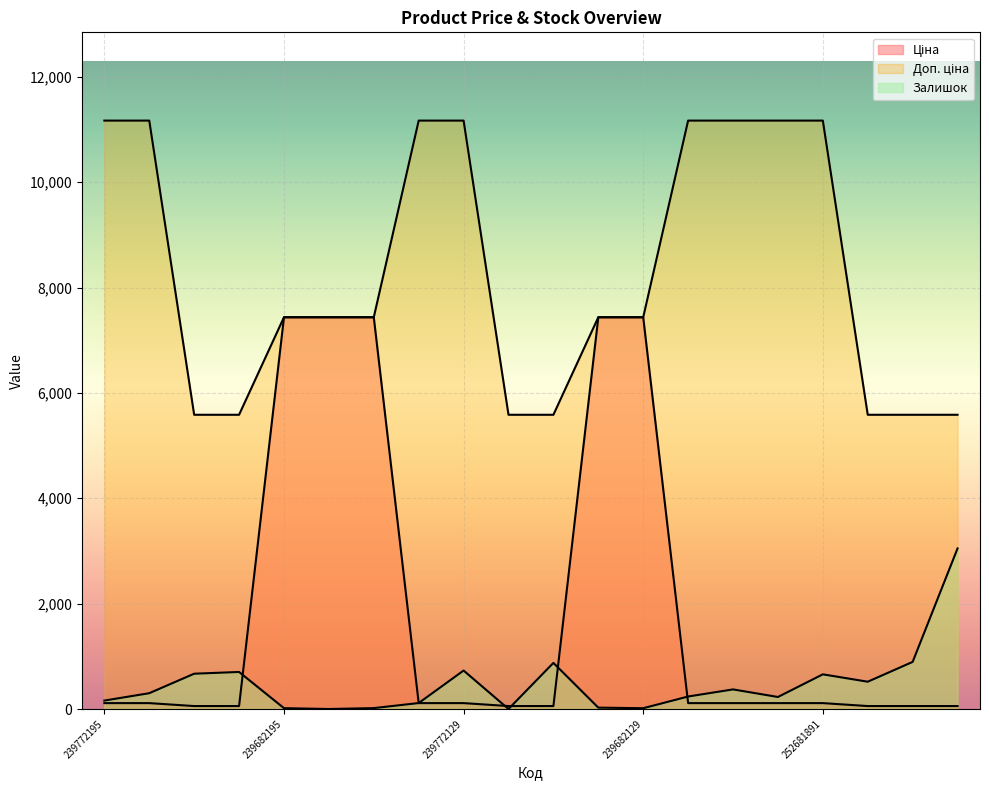

Reading left to right, what are all the values shown in this chart?

Ціна: 239772195=111.7	239772179=111.7	239732195=55.9	239732179=55.9	239682195=7436.2	239682193=7436.2	239682179=7436.2	239772130=111.7	239772129=111.7	239732130=55.9	239732129=55.9	239682130=7436.2	239682129=7436.2	252681900=111.7	252681899=111.7	252681895=111.7	252681891=111.7	252671900=55.9	252671899=55.9	252671895=55.9
Доп. ціна: 239772195=11169.0	239772179=11169.0	239732195=5585.0	239732179=5585.0	239682195=7436.2	239682193=7436.2	239682179=7436.2	239772130=11169.0	239772129=11169.0	239732130=5585.0	239732129=5585.0	239682130=7436.2	239682129=7436.2	252681900=11169.0	252681899=11169.0	252681895=11169.0	252681891=11169.0	252671900=5585.0	252671899=5585.0	252671895=5585.0
Залишок: 239772195=160.0	239772179=300.0	239732195=670.0	239732179=703.0	239682195=16.0	239682193=0.0	239682179=17.0	239772130=113.0	239772129=730.0	239732130=0.0	239732129=875.0	239682130=26.0	239682129=15.0	252681900=237.0	252681899=372.0	252681895=228.0	252681891=658.0	252671900=518.0	252671899=894.0	252671895=3048.0